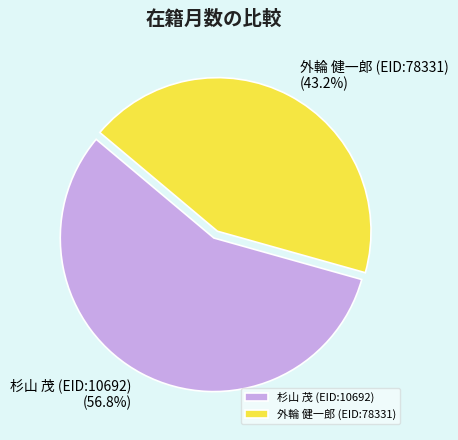

How many slices are in this pie chart?

2